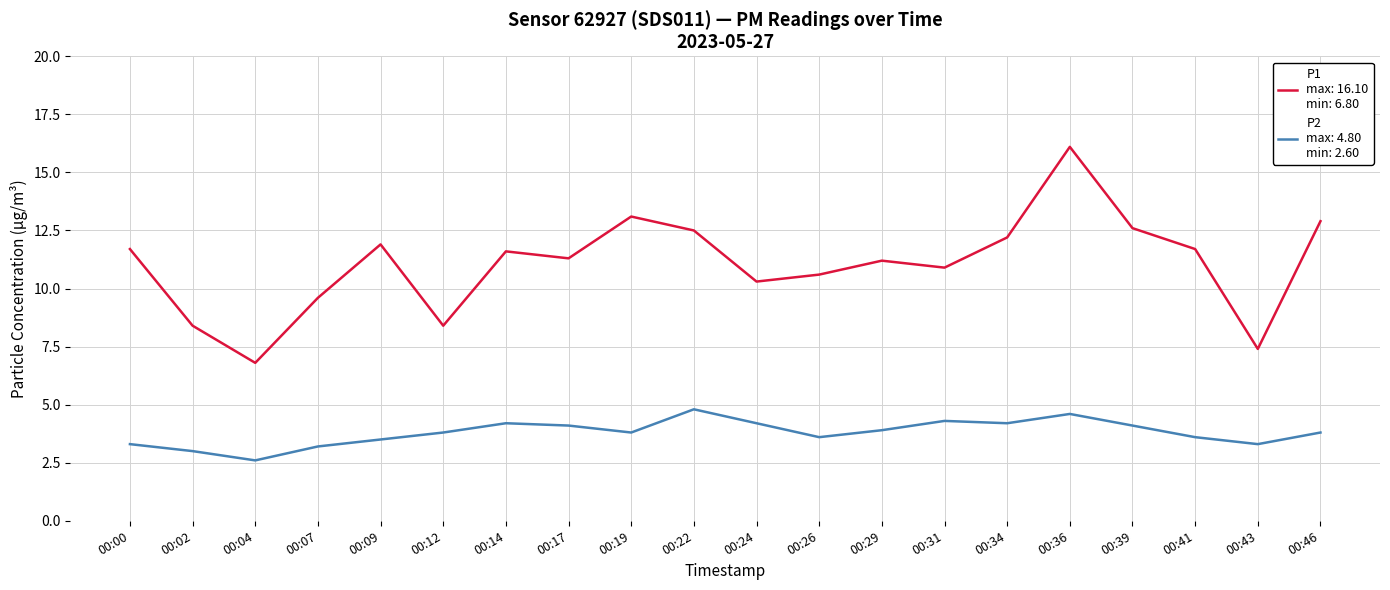

At which category is the sum across all series the highest?

00:36